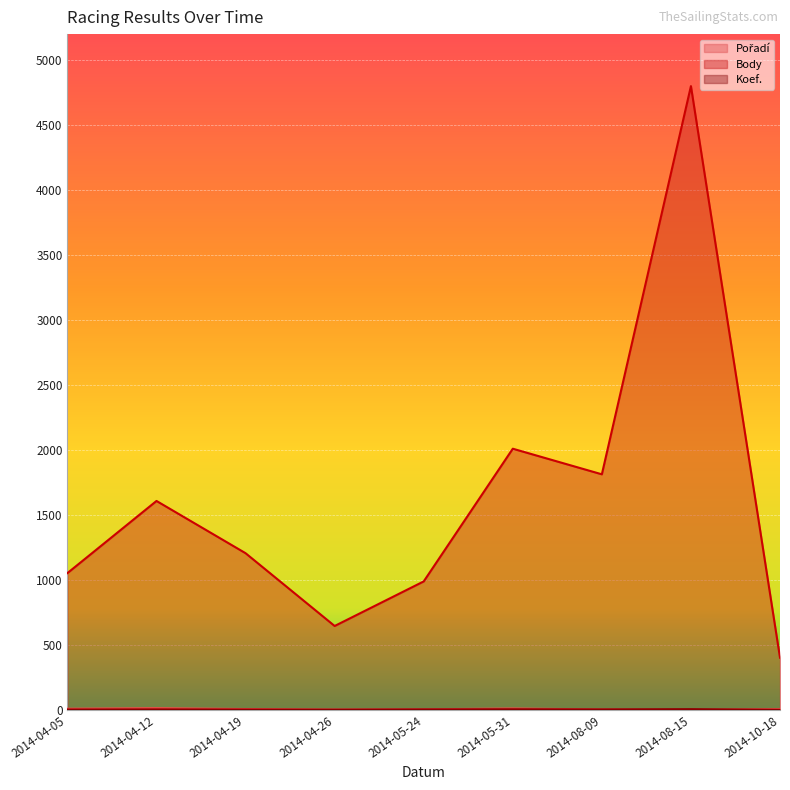

What position from the left is 2014-08-09?

7